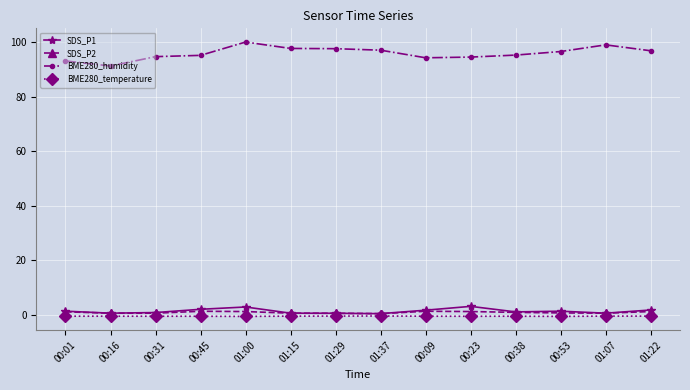

Which series has the largest total across all categories?

BME280_humidity